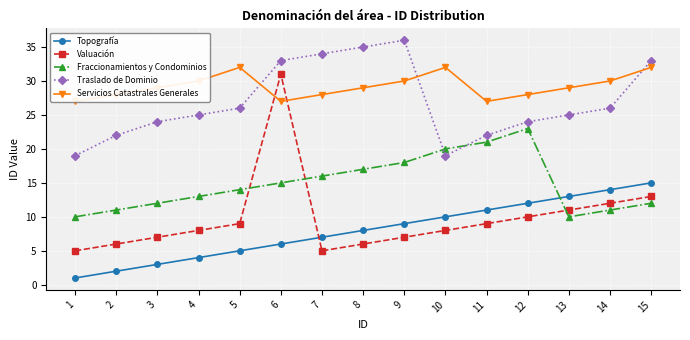

How many data points in Traslado de Dominio are less than 25?

6